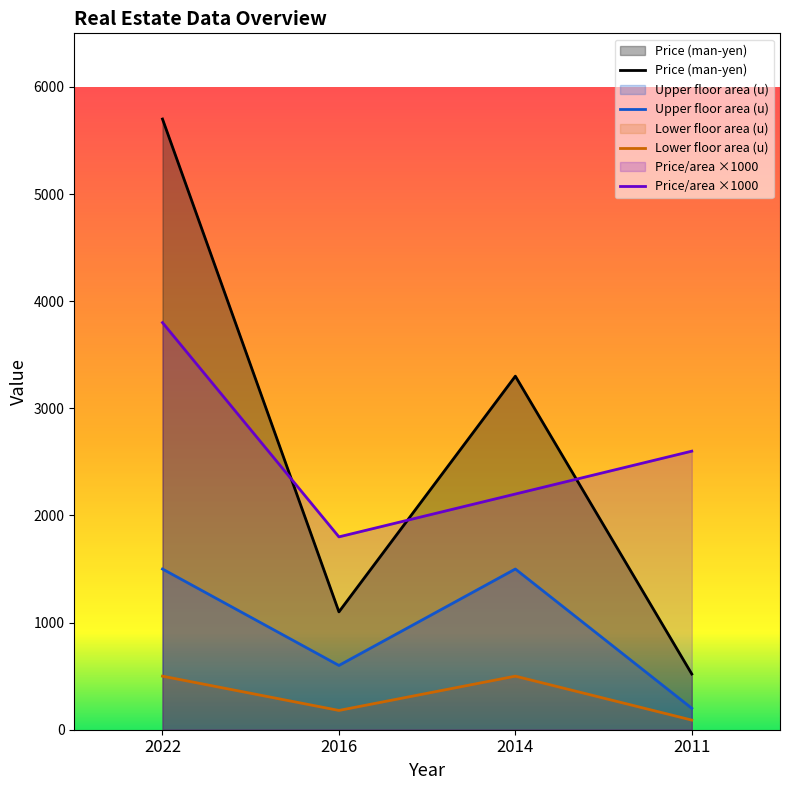

At which category does Price (man-yen) reach its first local valley?

2016